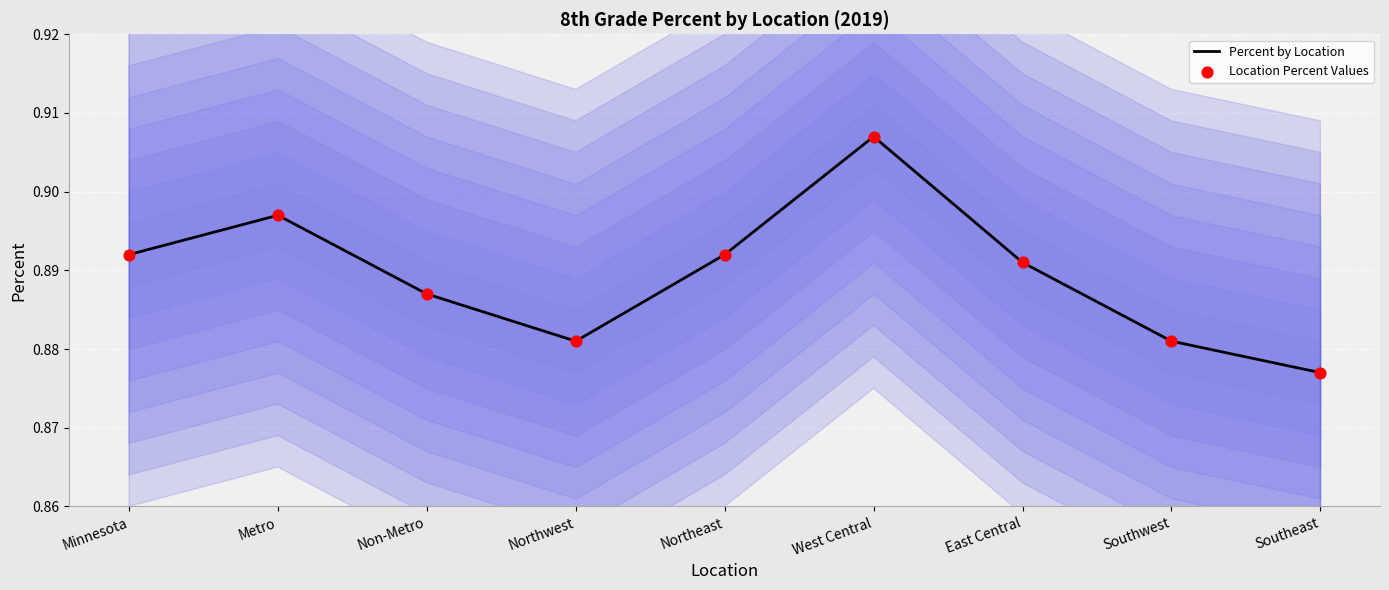

At how many categories does at least one series exceed 0?

9